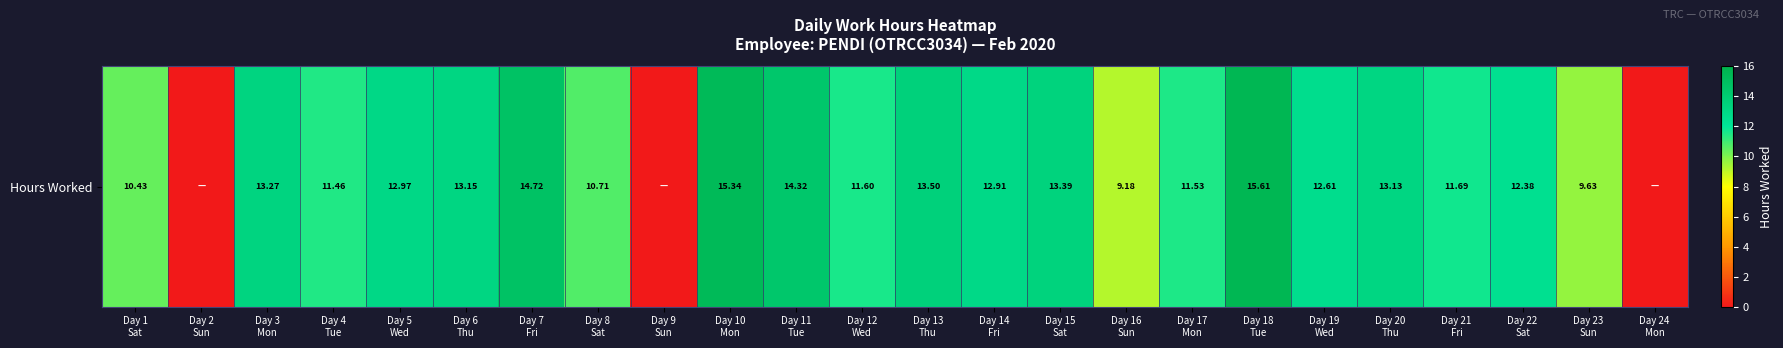

Reading right to left, extract all data points from this chart.

Day 24
Mon=0.0	Day 23
Sun=9.6	Day 22
Sat=12.4	Day 21
Fri=11.7	Day 20
Thu=13.1	Day 19
Wed=12.6	Day 18
Tue=15.6	Day 17
Mon=11.5	Day 16
Sun=9.2	Day 15
Sat=13.4	Day 14
Fri=12.9	Day 13
Thu=13.5	Day 12
Wed=11.6	Day 11
Tue=14.3	Day 10
Mon=15.3	Day 9
Sun=0.0	Day 8
Sat=10.7	Day 7
Fri=14.7	Day 6
Thu=13.2	Day 5
Wed=13.0	Day 4
Tue=11.5	Day 3
Mon=13.3	Day 2
Sun=0.0	Day 1
Sat=10.4